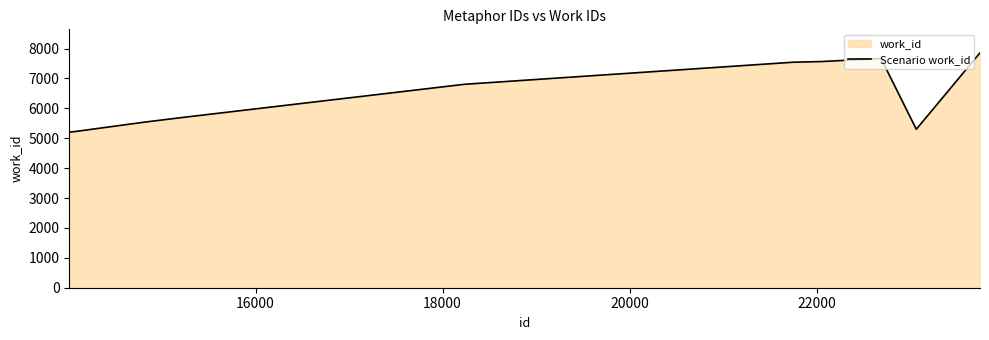

What is the difference between the maximum and minimum values?

2657